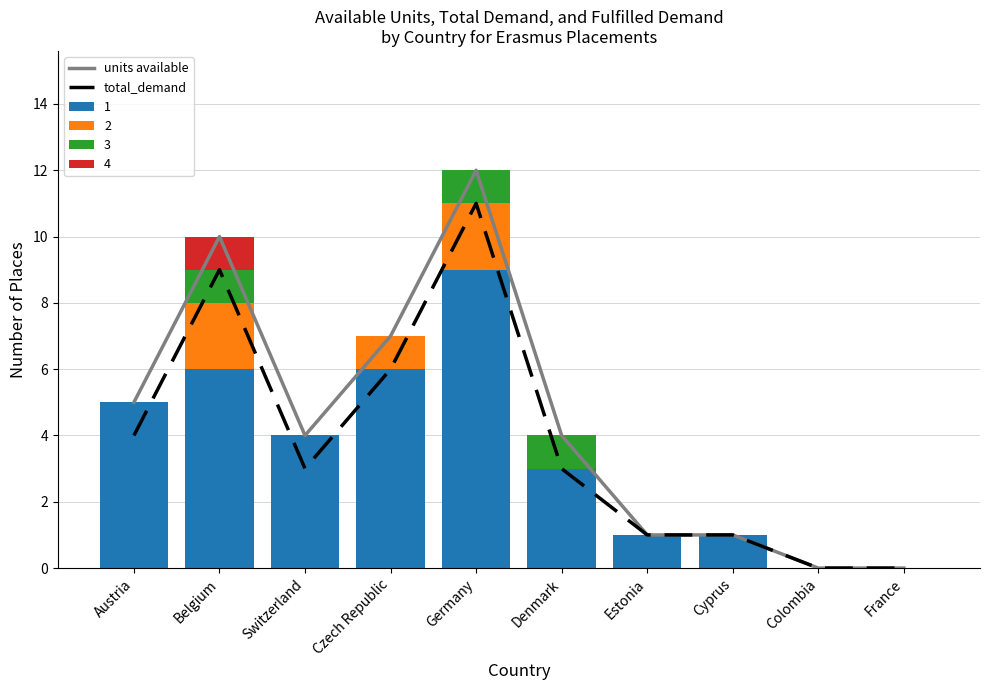

Reading right to left, extract all data points from this chart.

units available: France=0	Colombia=0	Cyprus=1	Estonia=1	Denmark=4	Germany=12	Czech Republic=7	Switzerland=4	Belgium=10	Austria=5
total_demand: France=0	Colombia=0	Cyprus=1	Estonia=1	Denmark=3	Germany=11	Czech Republic=6	Switzerland=3	Belgium=9	Austria=4